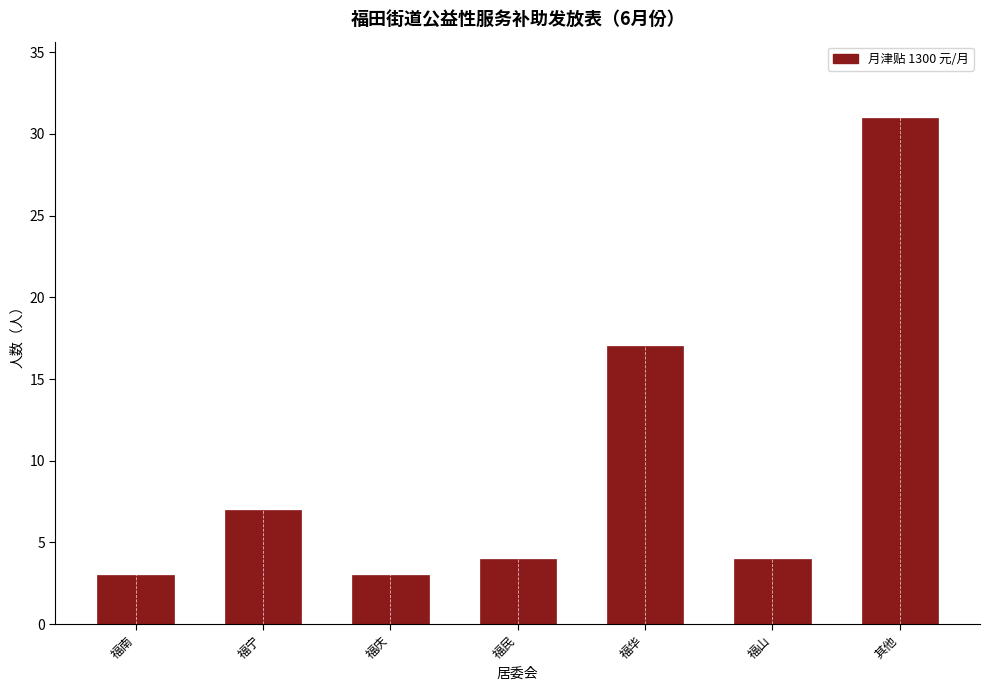

Reading left to right, what are all the values shown in this chart?

福南=3	福宁=7	福庆=3	福民=4	福华=17	福山=4	其他=31